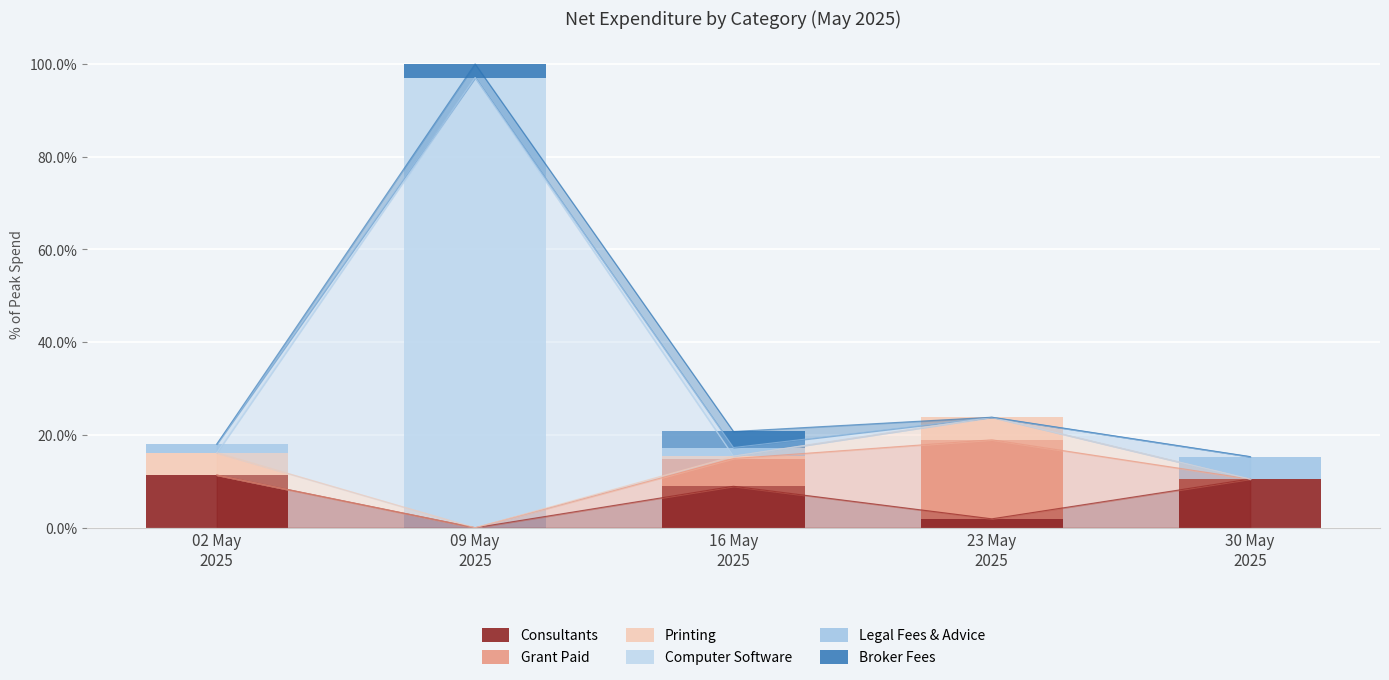

Reading left to right, list all the values displayed in this chart.

Consultants: 11.4	0.0	8.9	1.9	10.5
Grant Paid: 0.0	0.0	6.0	17.0	0.0
Printing: 4.8	0.0	0.5	4.9	0.0
Computer Software: 0.0	97.0	0.0	0.0	0.0
Legal Fees & Advice: 1.9	0.0	1.9	0.0	4.8
Broker Fees: 0.0	3.0	3.5	0.0	0.0